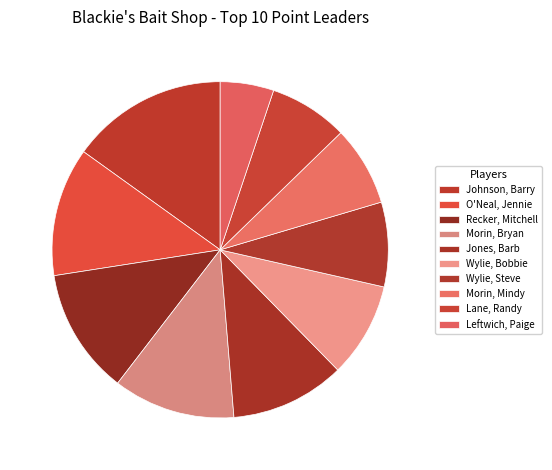

Does Jones, Barb account for over 50% of the chart?

No